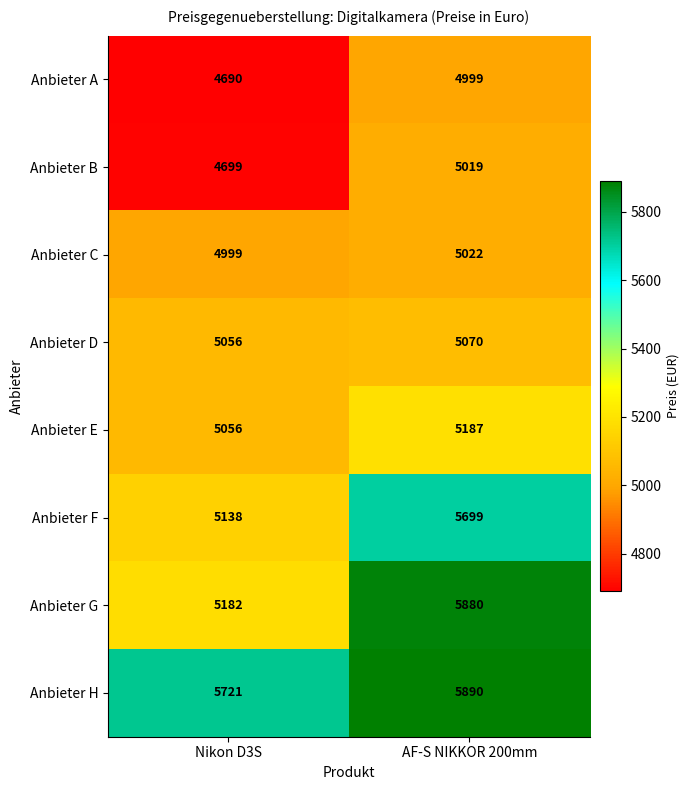

What is the difference between the highest and lowest values at AF-S NIKKOR 200mm?

891